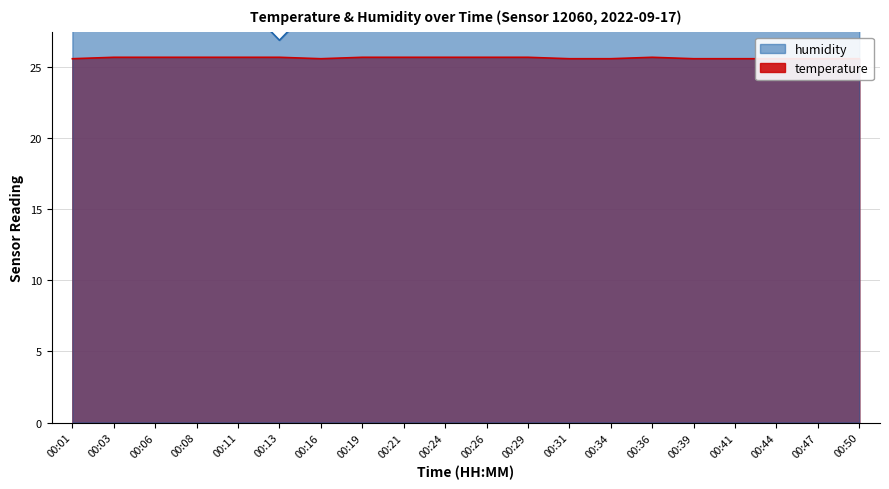

At how many categories does at least one series exceed 27?

19